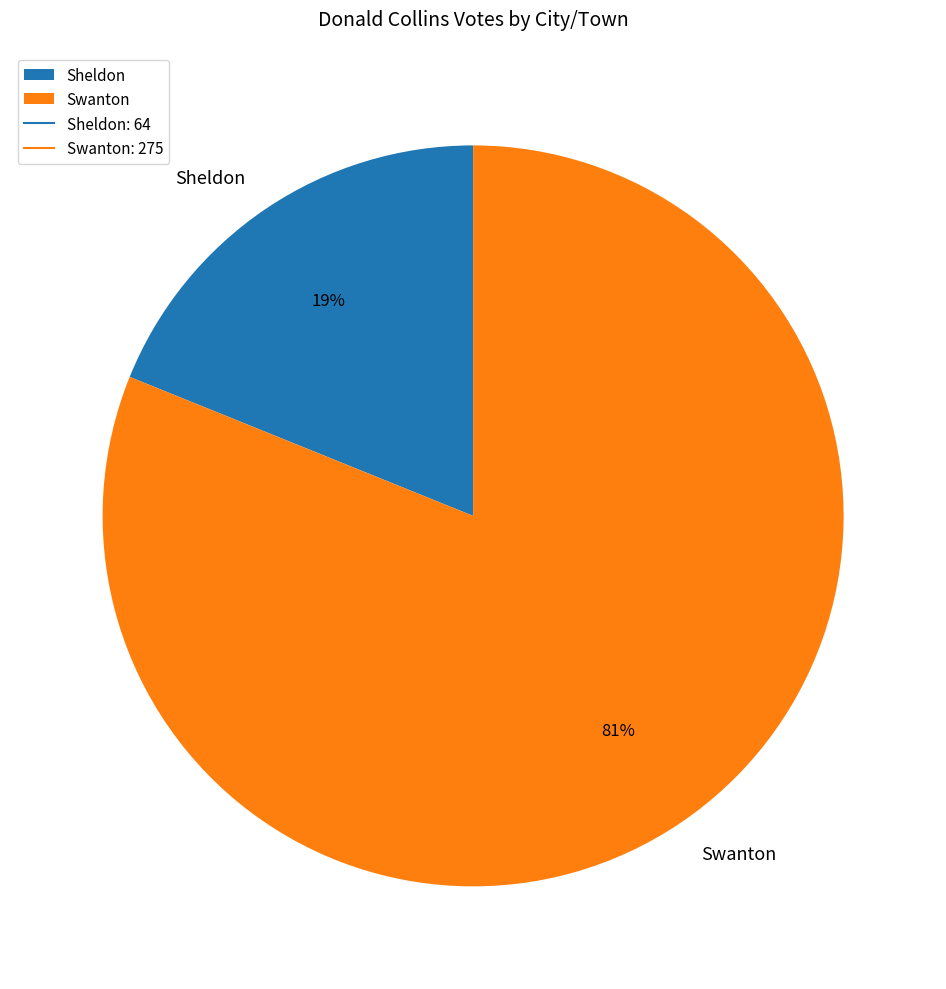

What is the smallest slice in the pie chart?

Sheldon